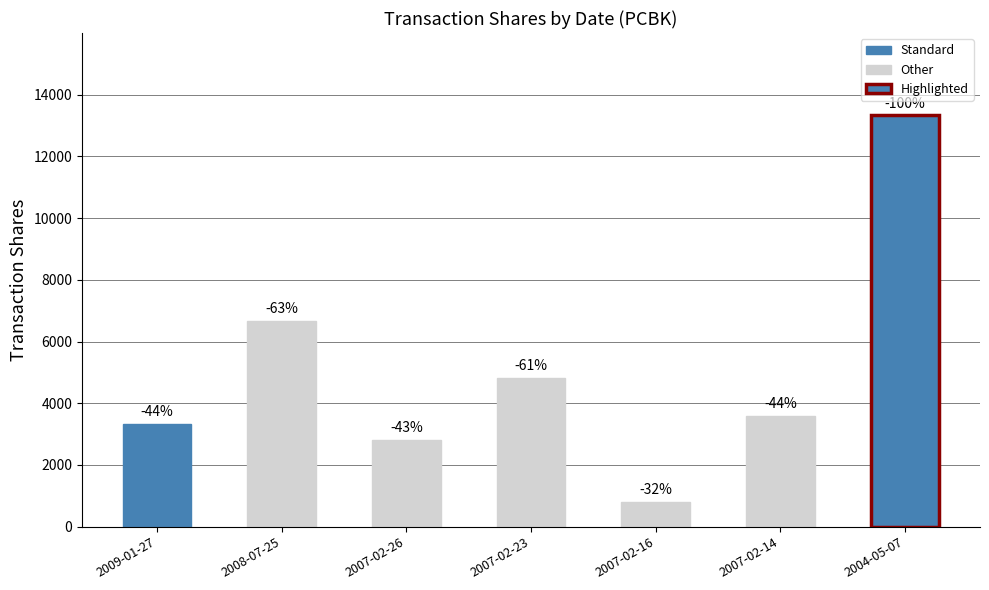

What is the sum of all values?

35364